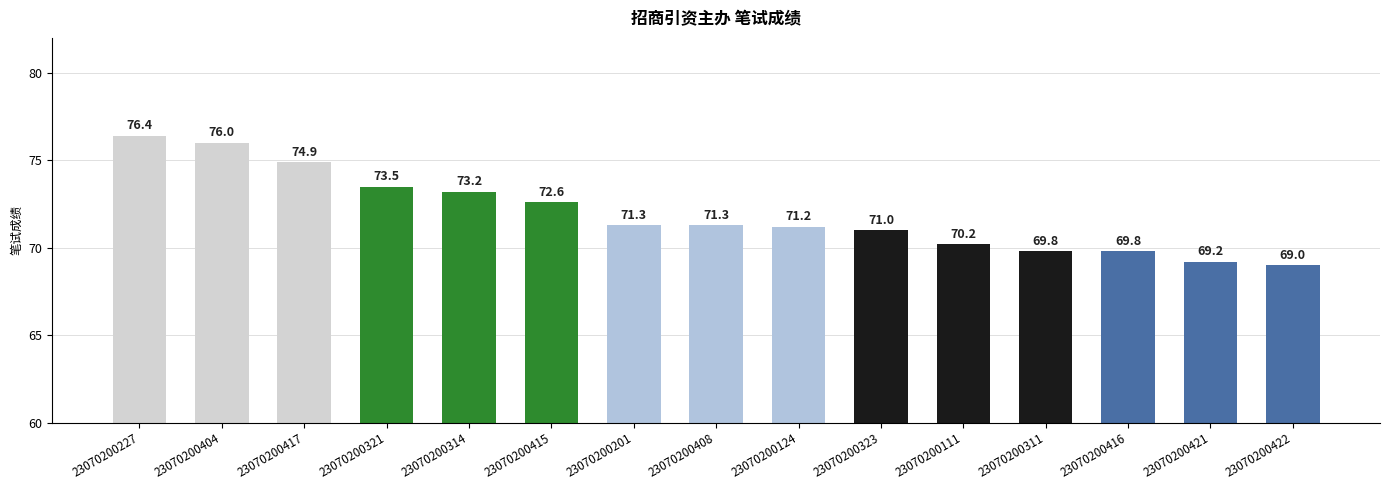

At which category does the chart reach its peak across all series?

23070200227